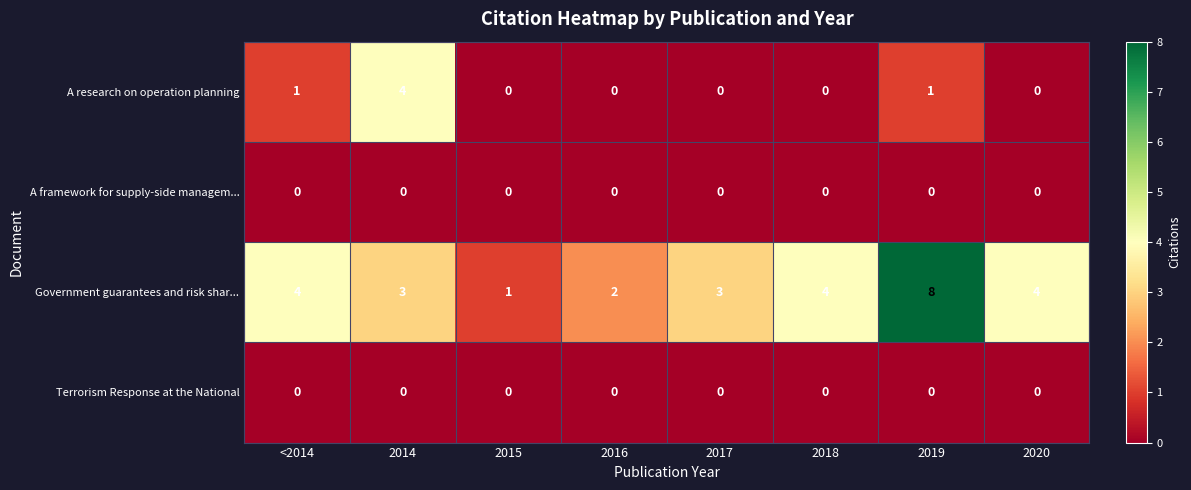

How many A research on operation planning values are between 0 and 1?

7